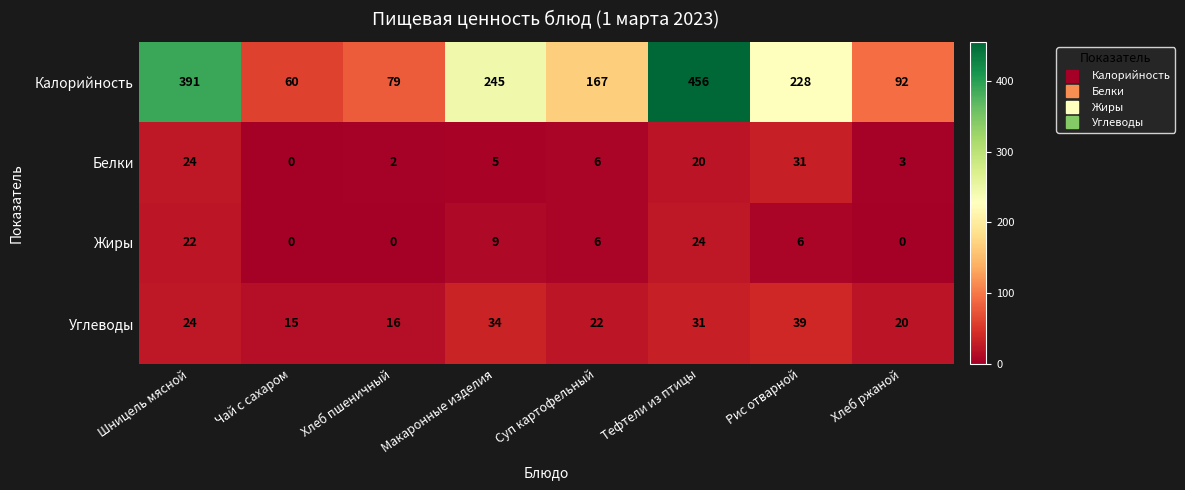

Between Чай с сахаром and Суп картофельный, which series saw the biggest shift?

Калорийность